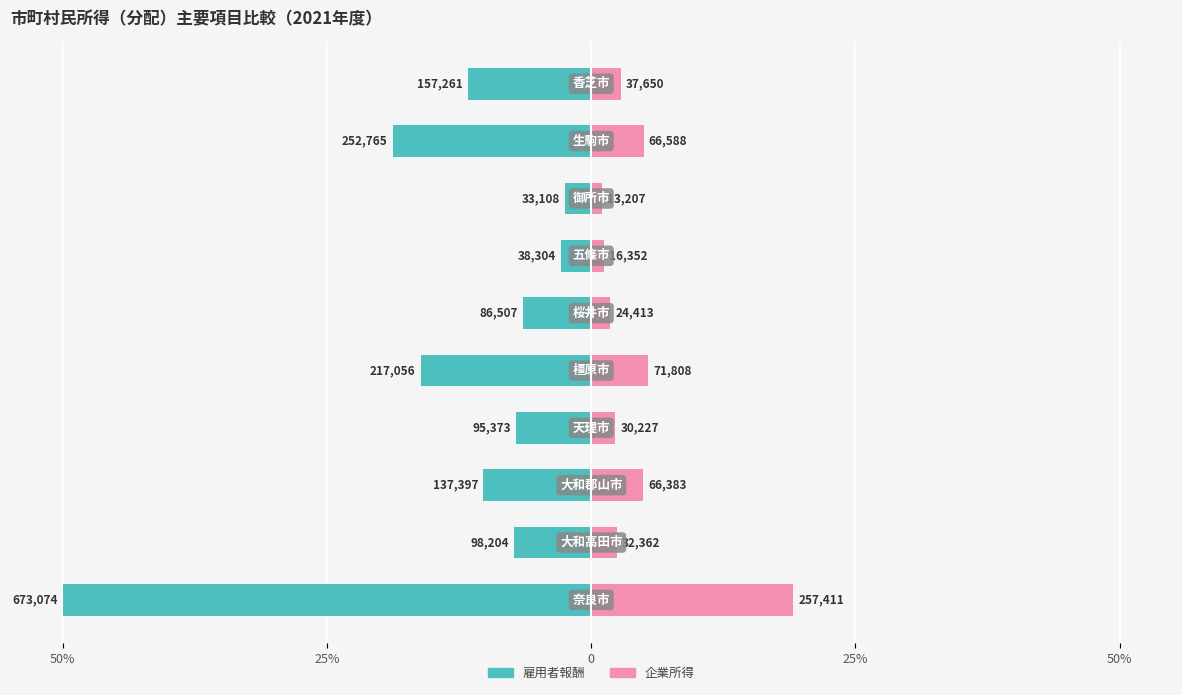

Reading right to left, what are all the values shown in this chart?

雇用者報酬: -11.7	-18.8	-2.5	-2.8	-6.4	-16.1	-7.1	-10.2	-7.3	-50.0
企業所得: 2.8	4.9	1.0	1.2	1.8	5.3	2.2	4.9	2.4	19.1